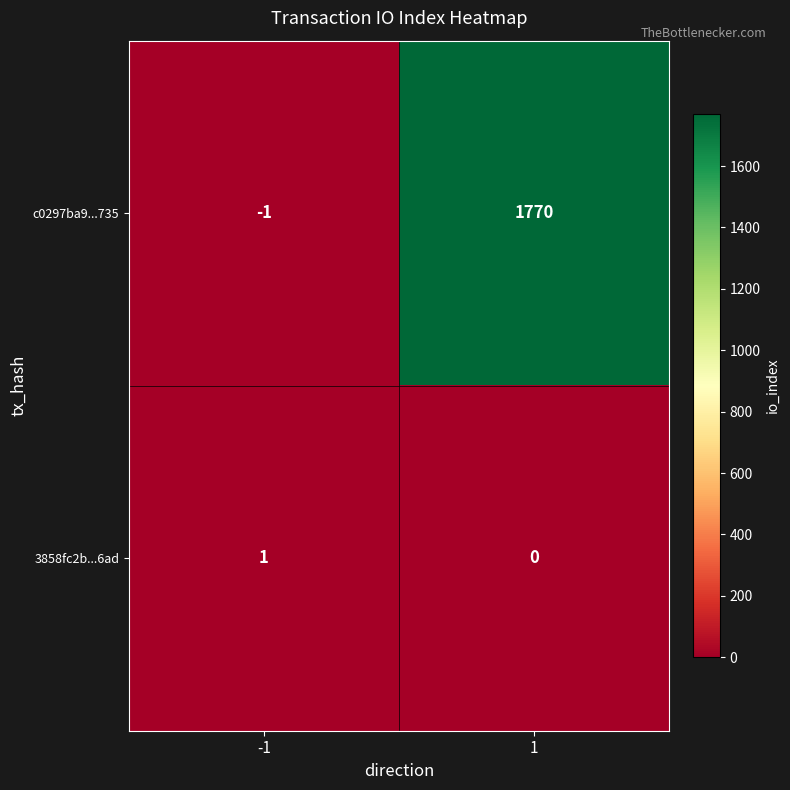

What is the minimum value shown in the chart?

-1